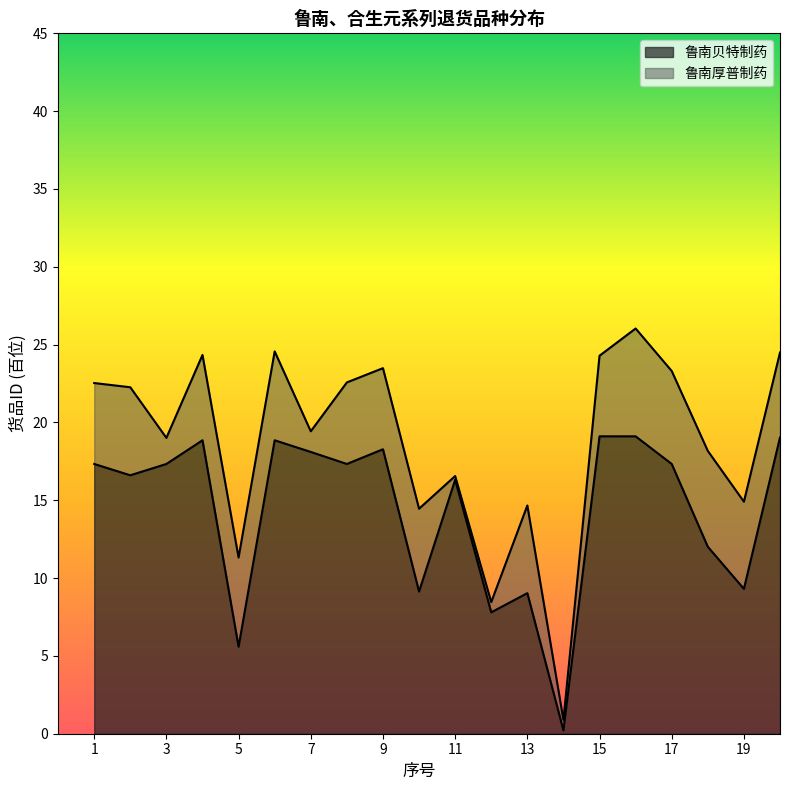

Is it true that 鲁南贝特制药 equals 9.0 at 13?

True